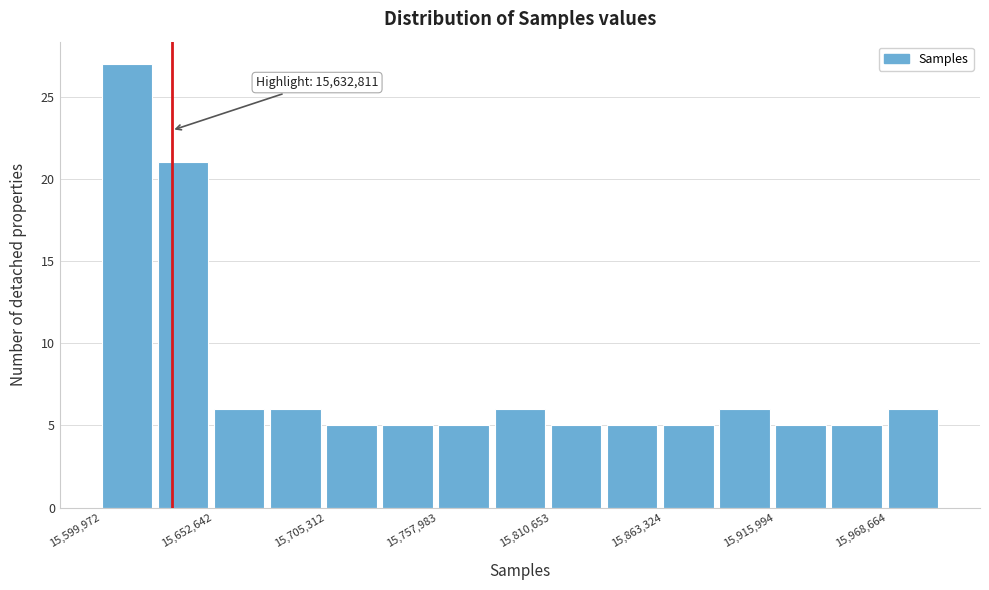

Around what value on the x-axis is the tallest bar? Give the approximate position of its centre, as read against the axis.

15610000